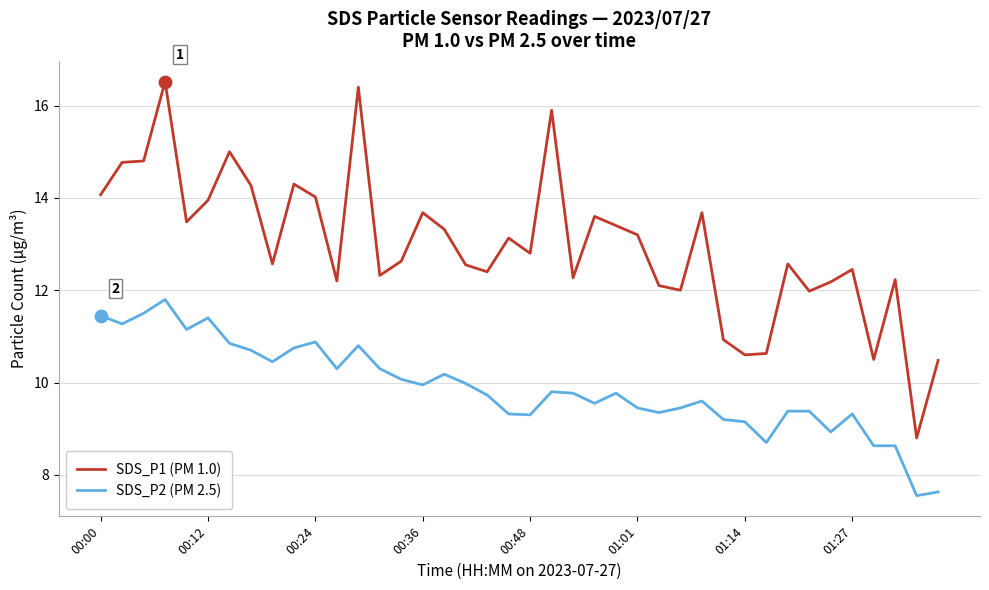

Which series has the largest total across all categories?

SDS_P1 (PM 1.0)